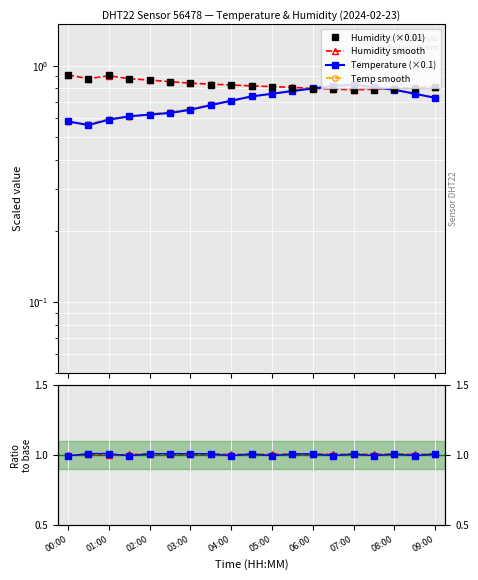

Count the number of categories in the chart.

19